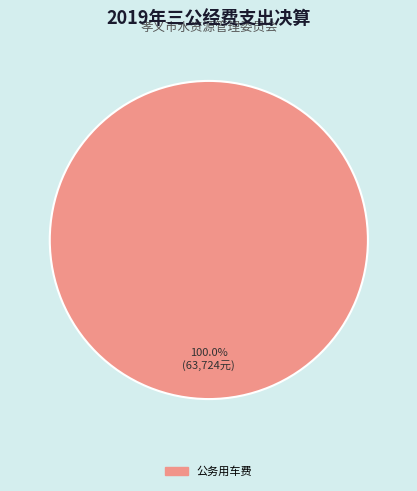

Is there a majority slice in this chart?

Yes